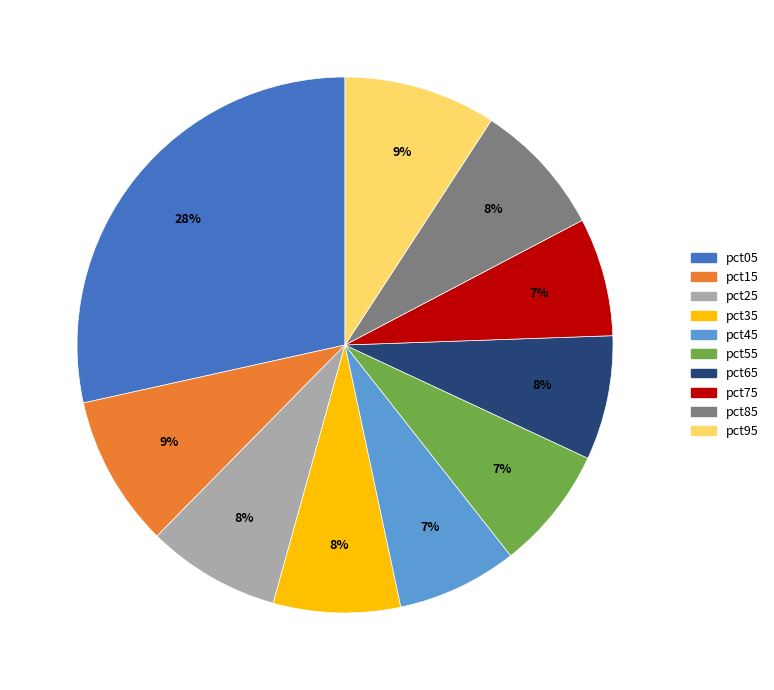

Does any single category account for the majority?

No